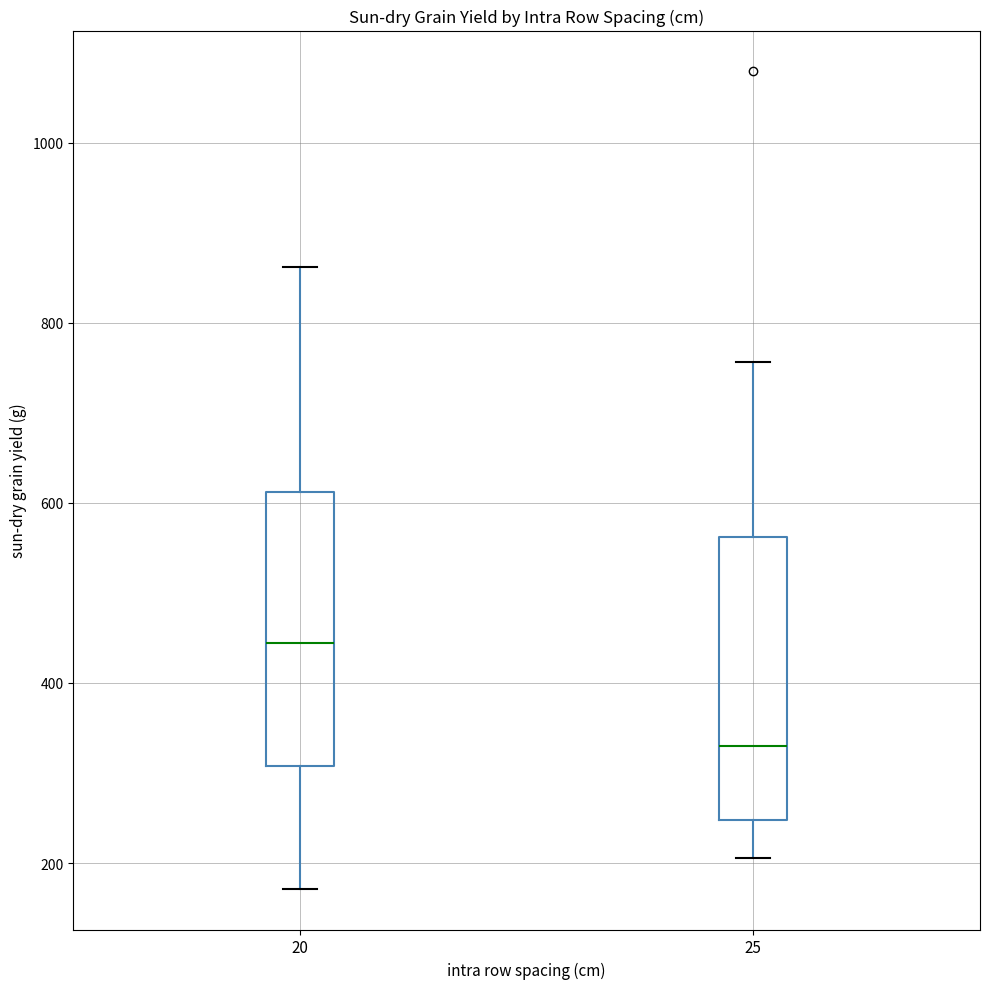

Reading left to right, transcribe this box plot: for each box, give where its median line is, the range the box spans, and where its two whiskers end, as read against the y-axis. The values are not printed on the chart, so give them approximately, as read against the axis.

20: median 440, box 300 to 620, whiskers 180 to 860
25: median 320, box 240 to 560, whiskers 200 to 760